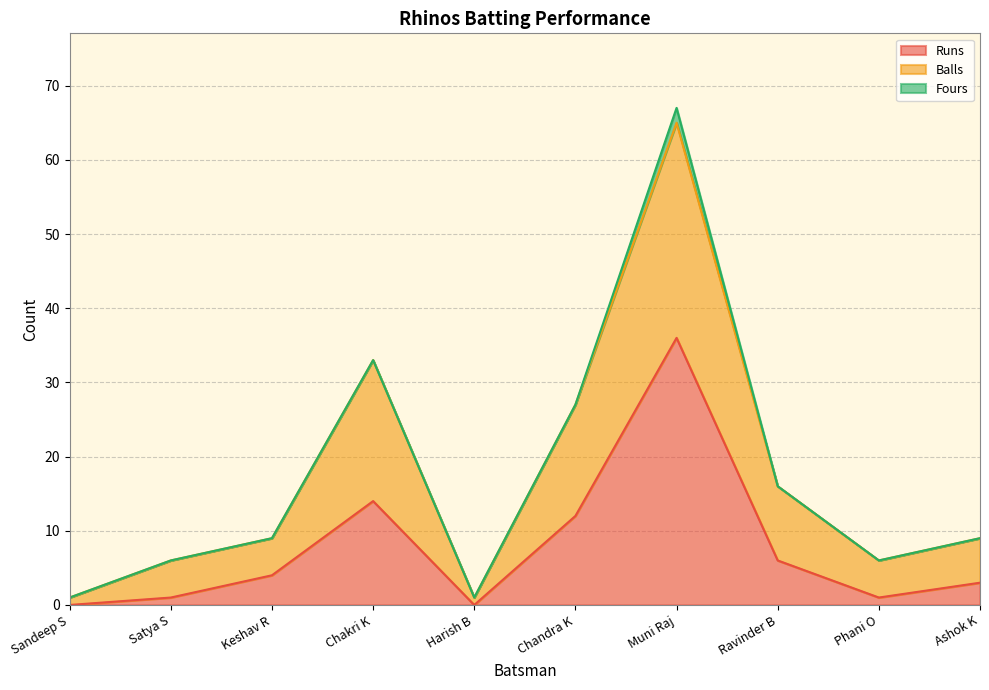

What is the label of the 10th point from the left?

Ashok K